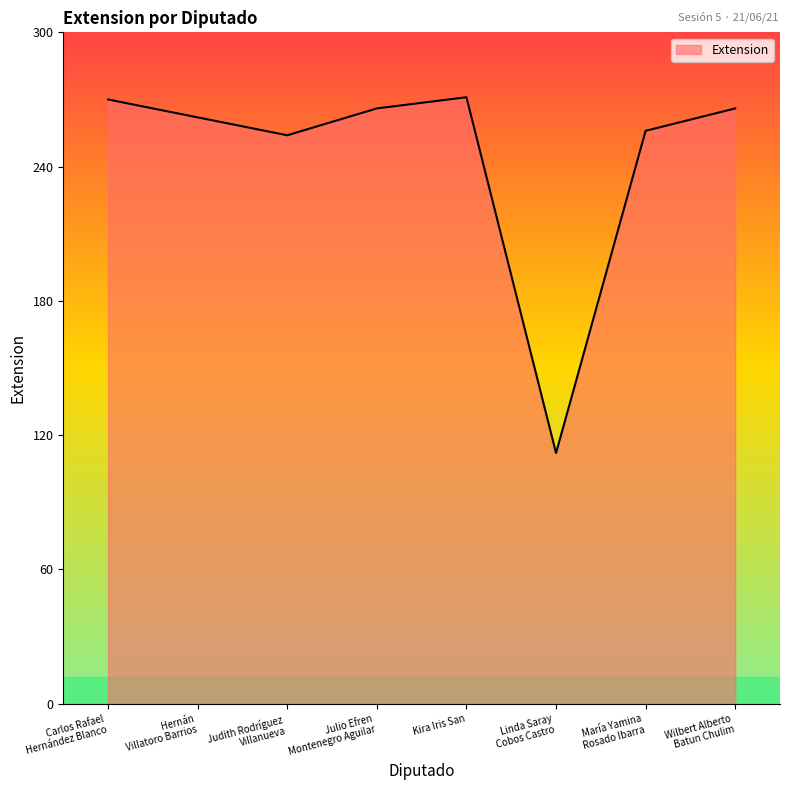

What value does the data have at Linda Saray
Cobos Castro?

112